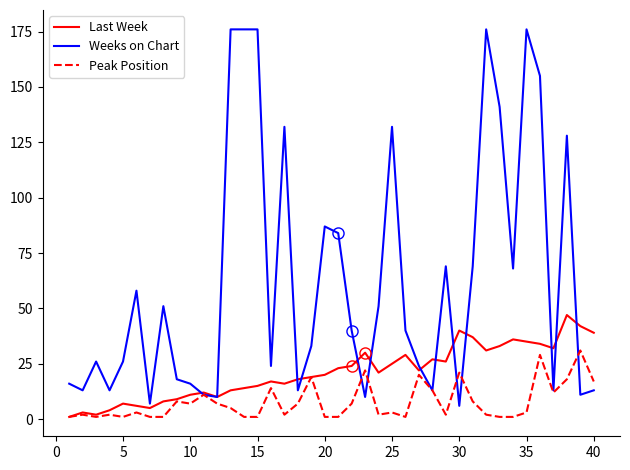

What is the difference between the second highest and minimum values in the Last Week series?

41